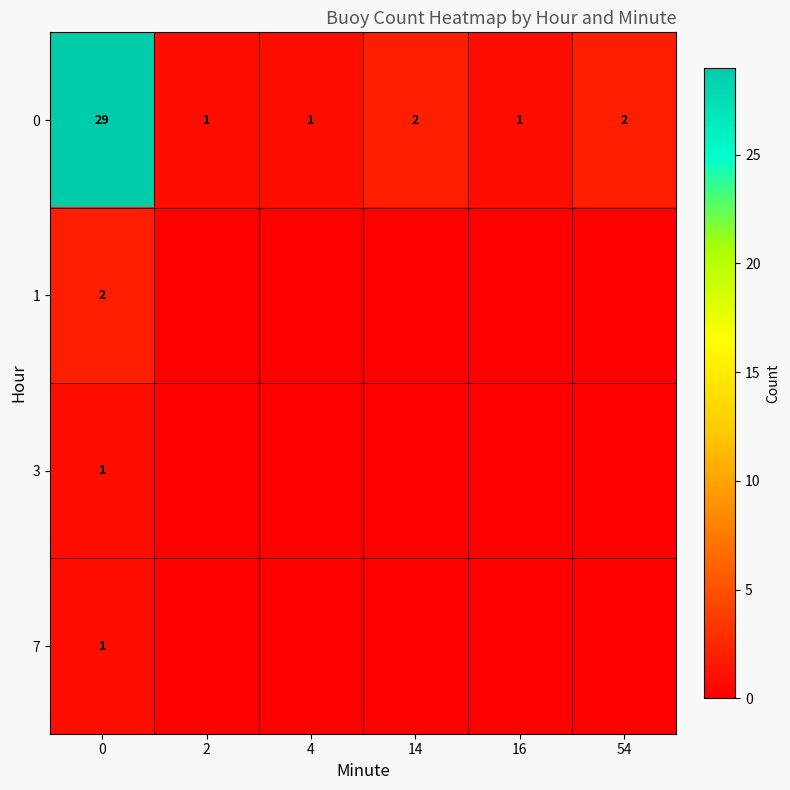

Is it true that 0 equals 43 at 0?

False